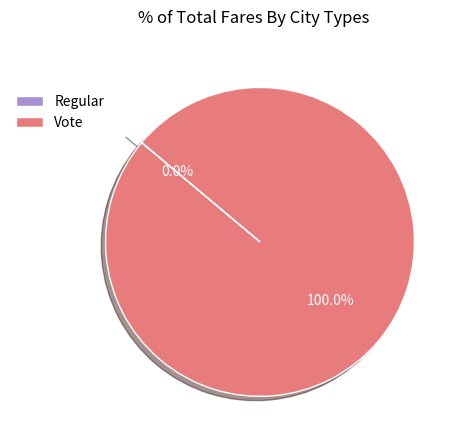

Do Regular and Vote together represent more than half of the pie?

Yes